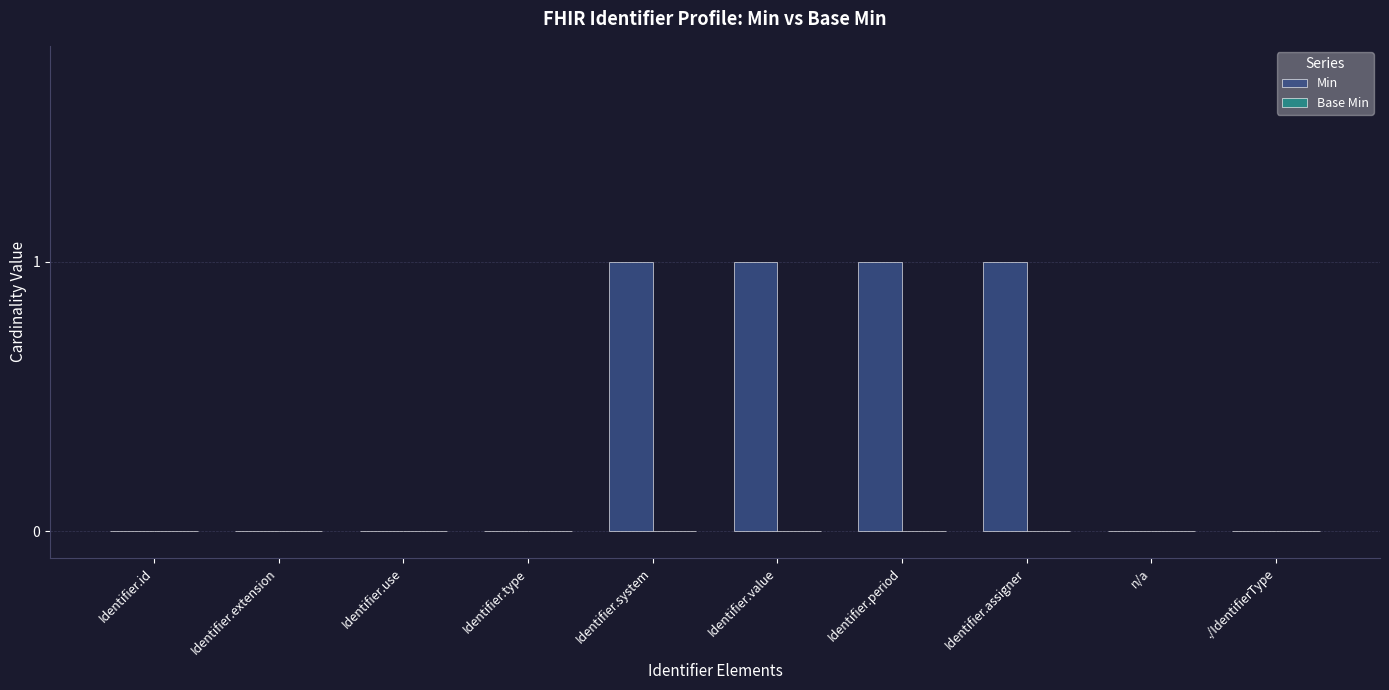

Reading left to right, extract all data points from this chart.

Identifier.id=0	Identifier.extension=0	Identifier.use=0	Identifier.type=0	Identifier.system=1	Identifier.value=1	Identifier.period=1	Identifier.assigner=1	n/a=0	./IdentifierType=0